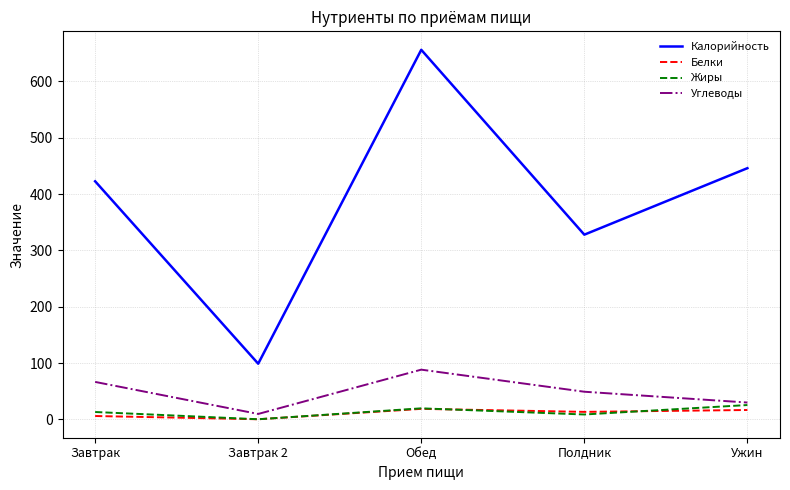

True or false: Калорийность and Белки intersect in this chart.

False